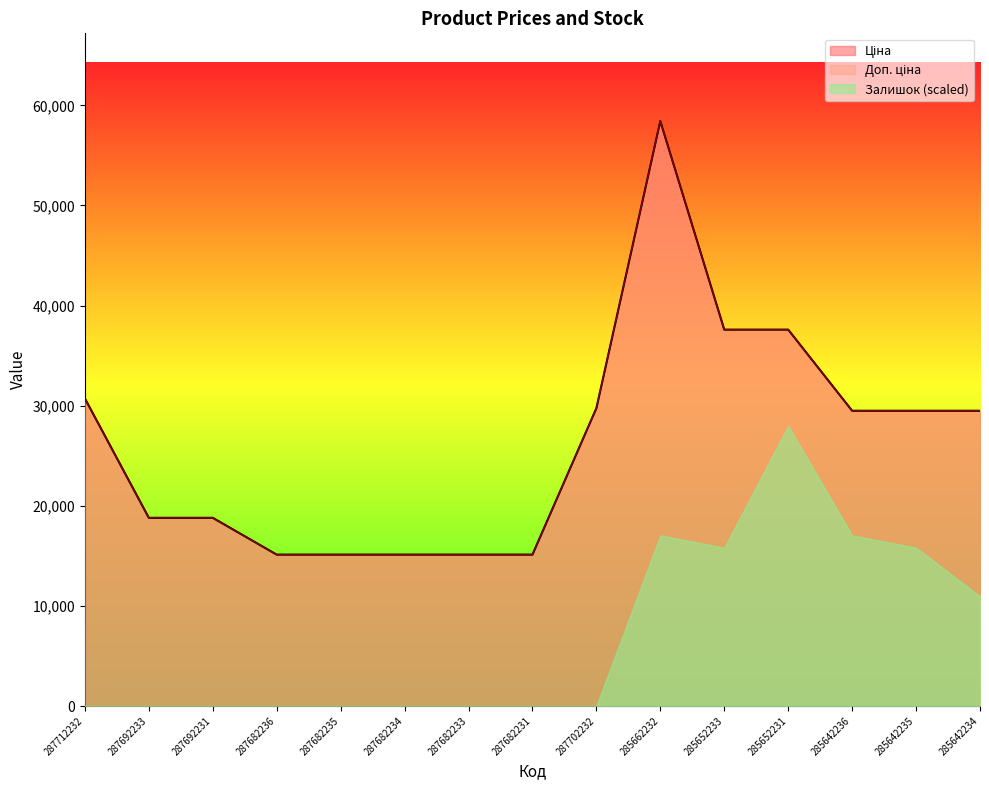

How many lines are shown in the chart?

3